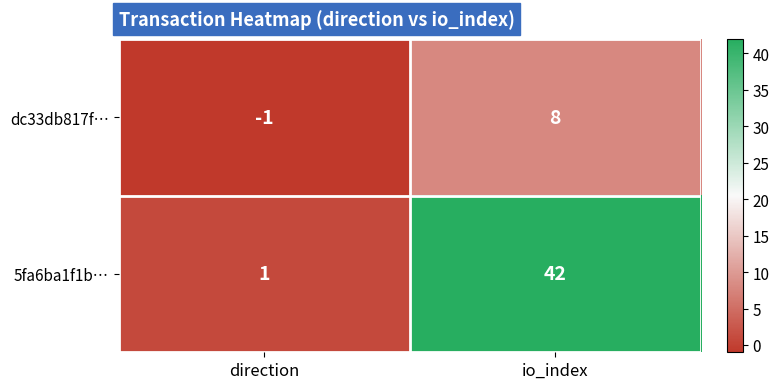

Which series has the largest total across all categories?

5fa6ba1f1b…